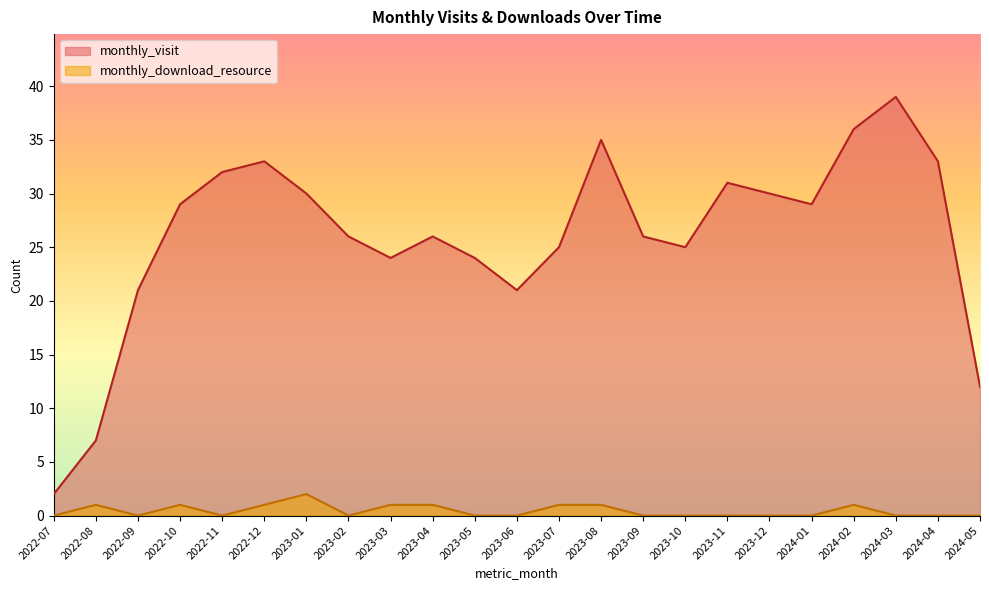

What is the value of the monthly_visit point at the 20th from the left?

36